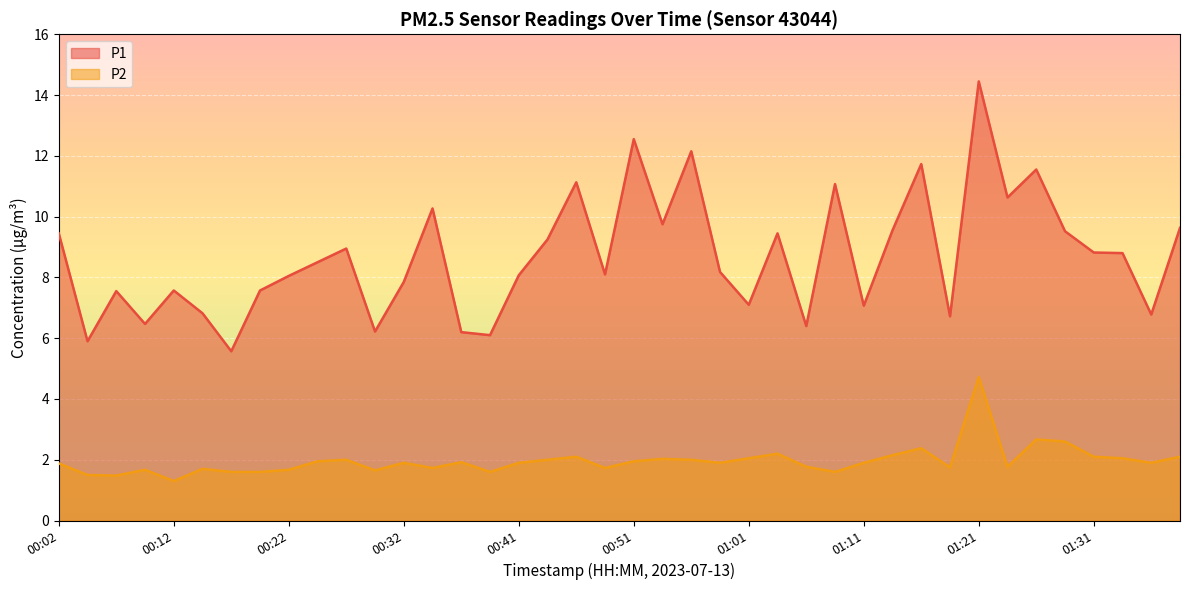

Which series has the largest range (max minus min)?

P1